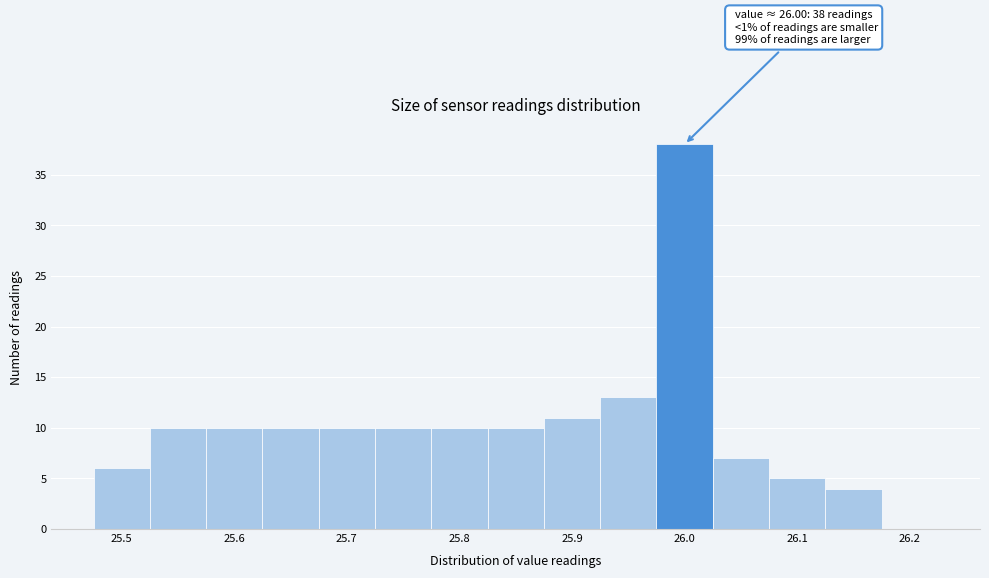

Over which range of the x-axis is the bar tallest?

25.975 to 26.025